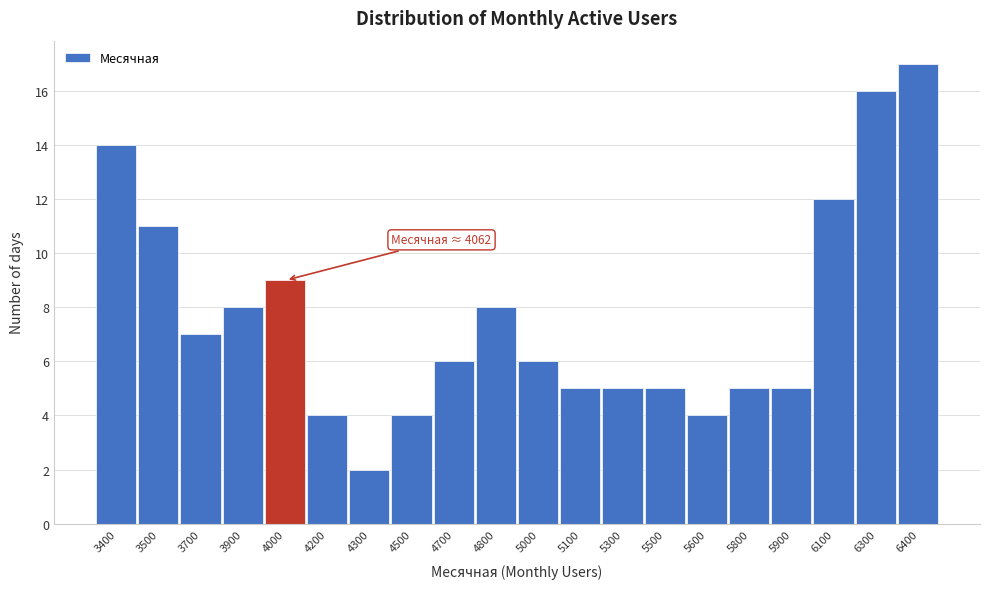

Reading left to right, list all the values displayed in this chart.

14	11	7	8	9	4	2	4	6	8	6	5	5	5	4	5	5	12	16	17